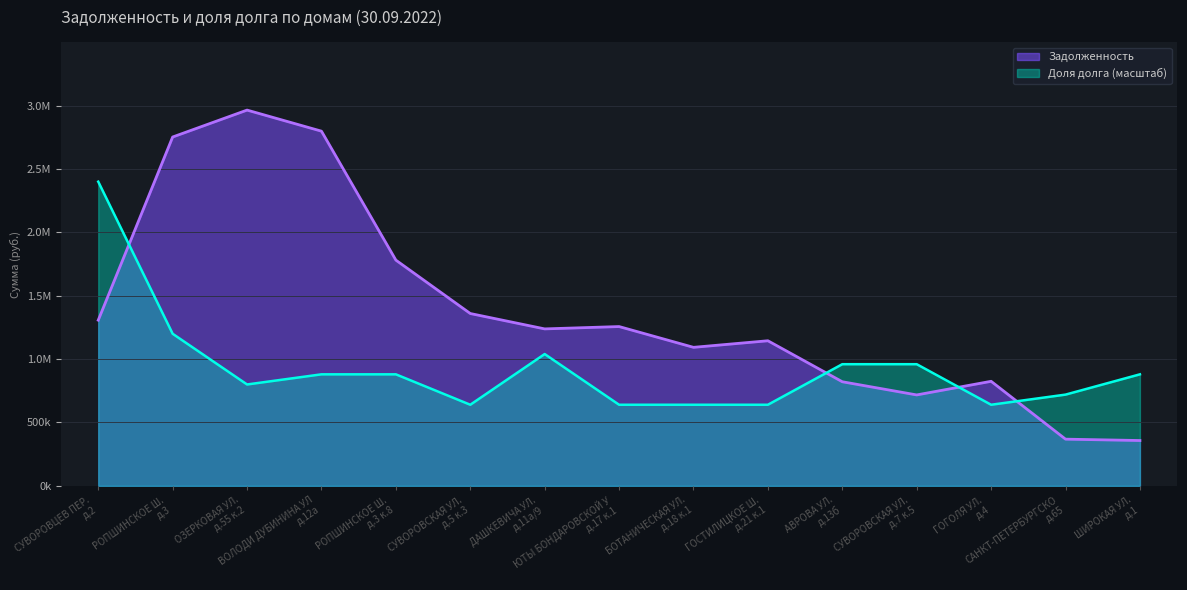

What position from the right is РОПШИНСКОЕ Ш. д.3 к.8?

11